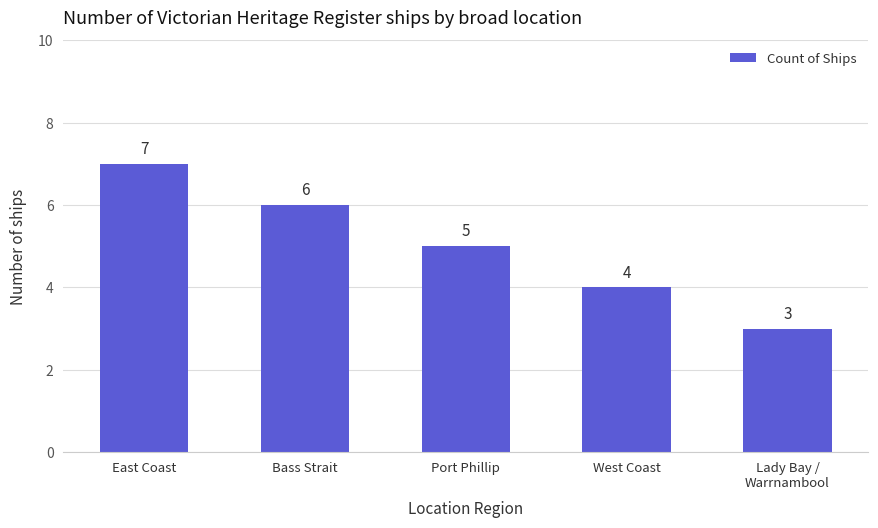

Which label corresponds to the smallest value in the chart?

Lady Bay /
Warrnambool